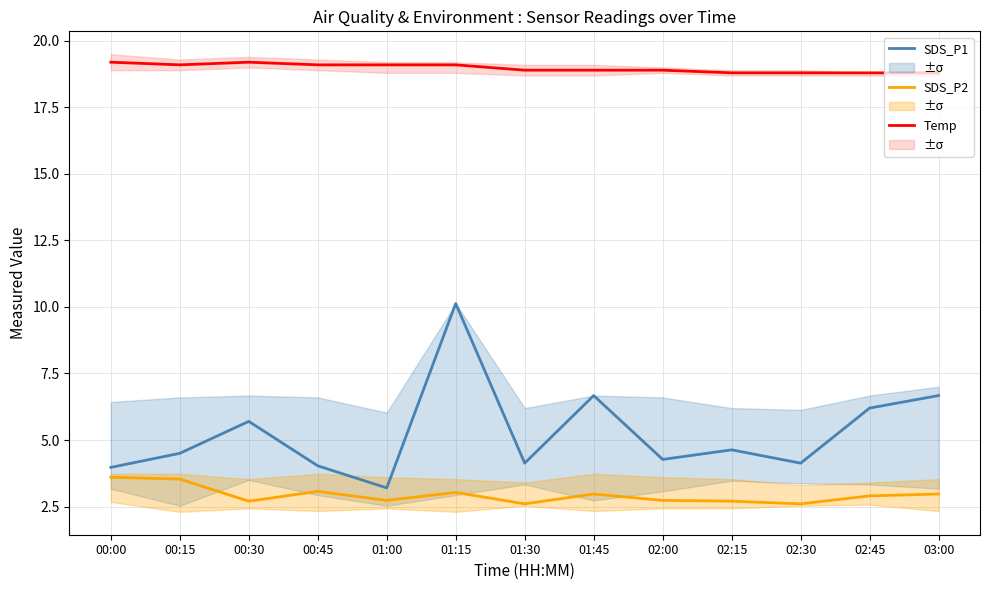

True or false: Temp has a value of 18.8 at 02:30.

True